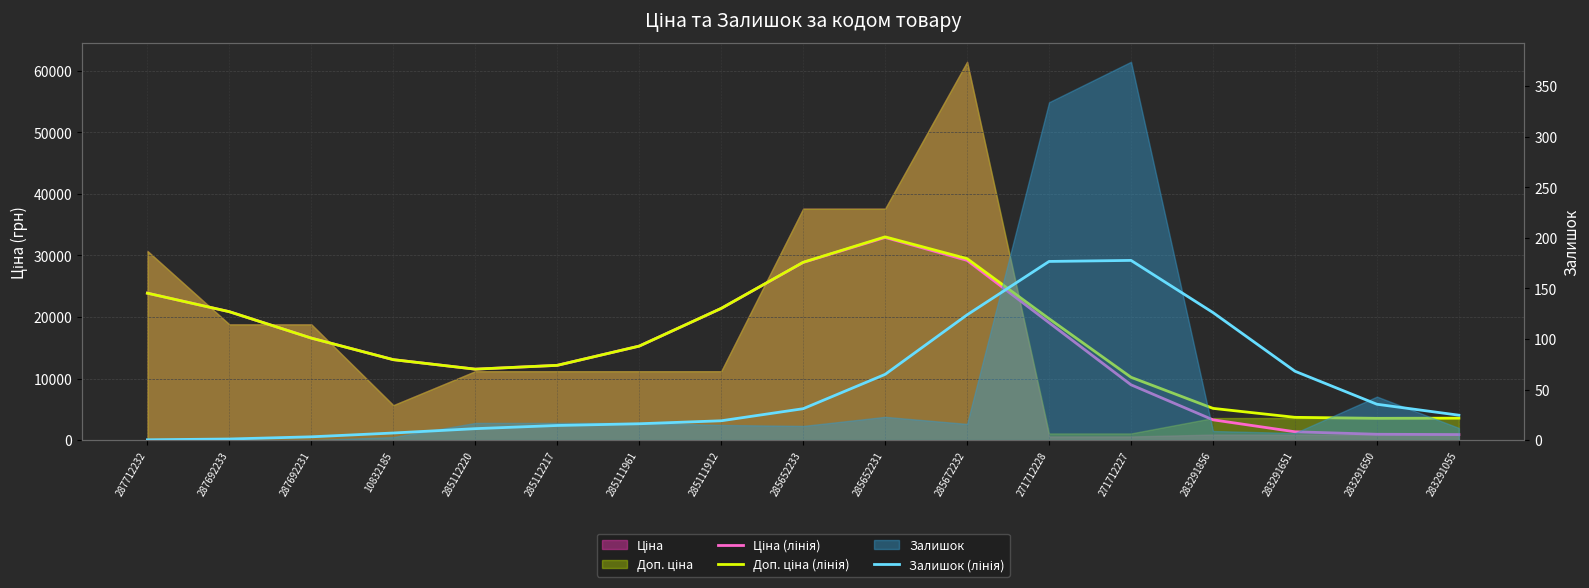

What is the label of the 13th point from the left?

271712227